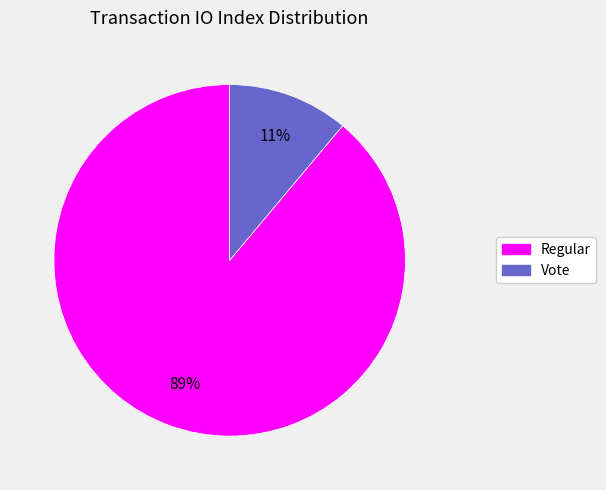

To the nearest percent, what is the difference between the largest and smallest slice percentages?

78%